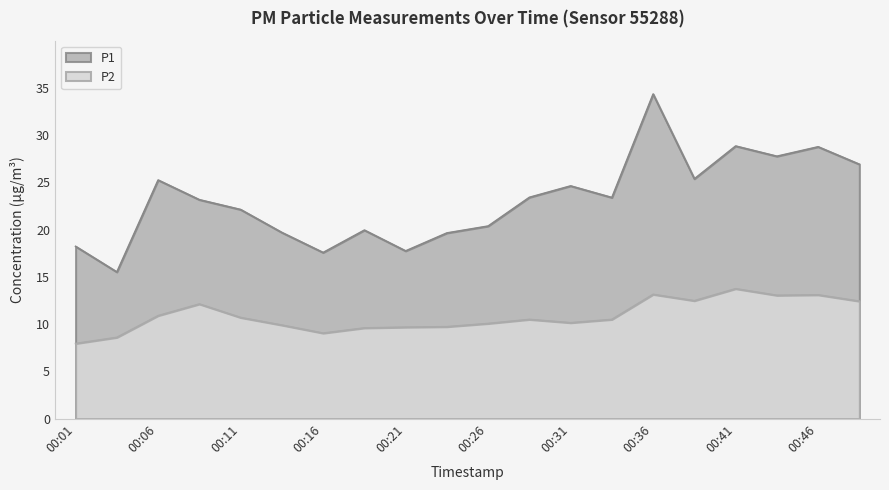

At how many categories does at least one series exceed 17?

19